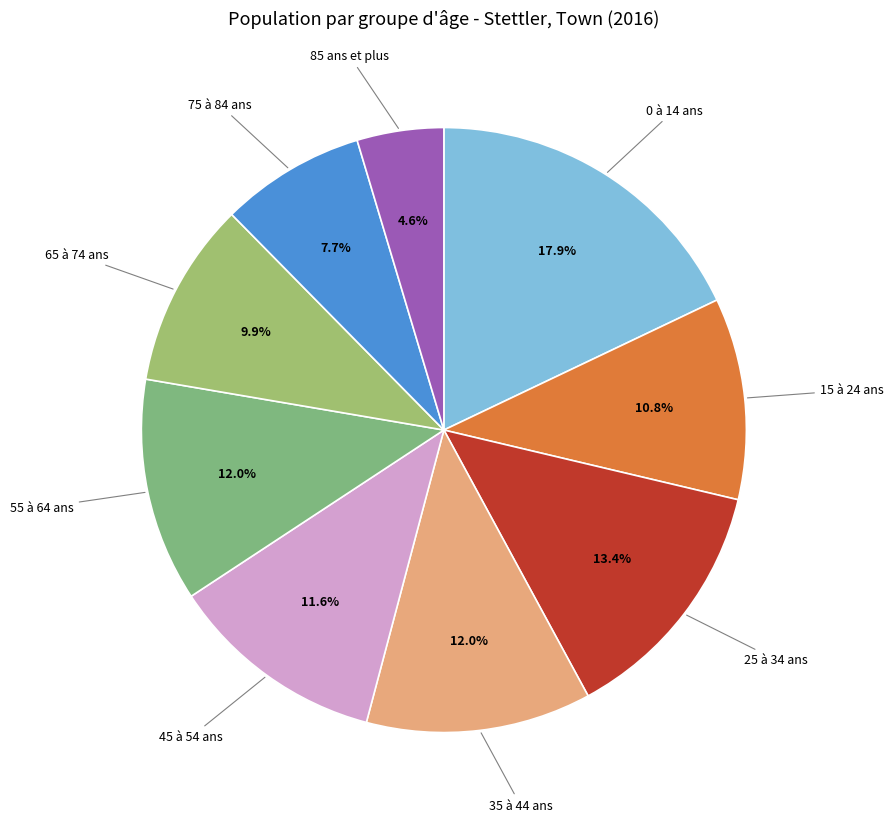

To the nearest percent, what is the average slice percentage?

11%